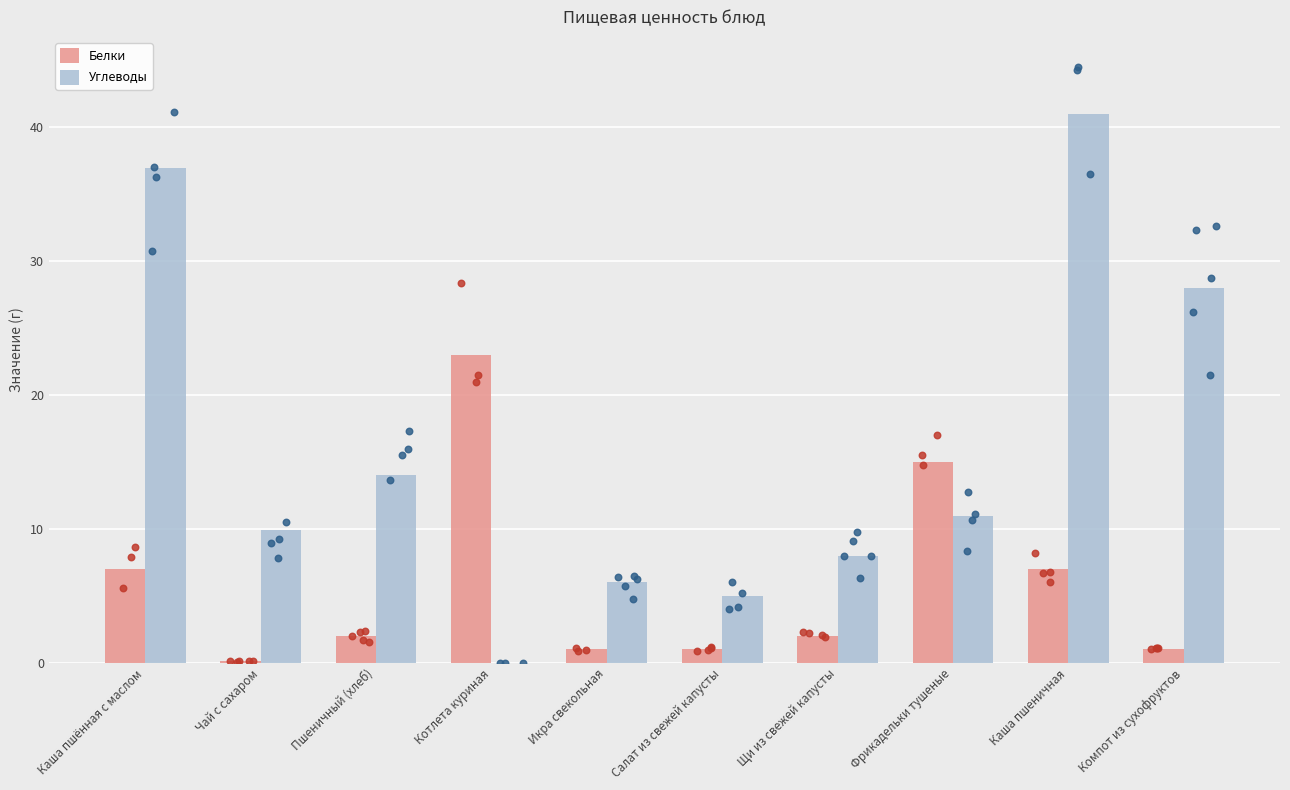

At how many categories does at least one series exceed 24?

3